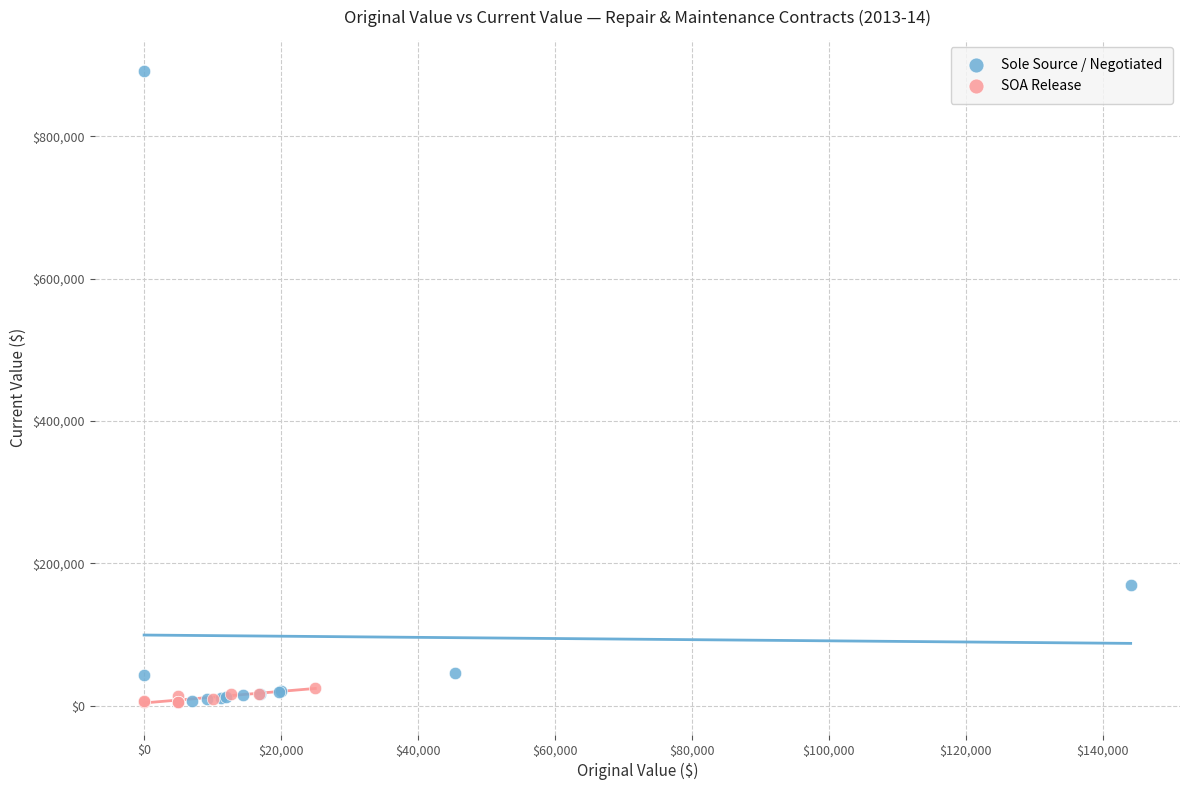

Which series contains the highest Y value?

Sole Source / Negotiated